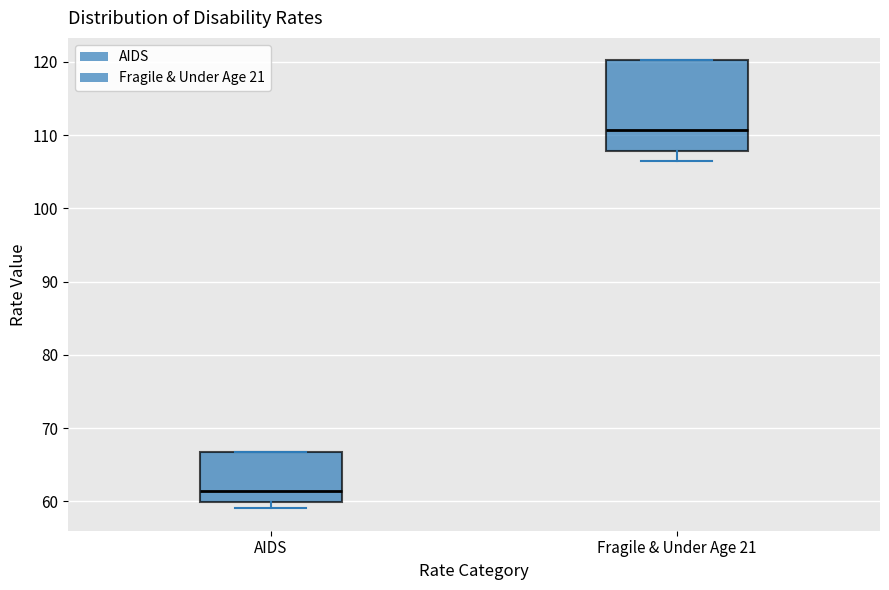

Reading left to right, transcribe this box plot: for each box, give where its median line is, the range the box spans, and where its two whiskers end, as read against the y-axis. The values are not printed on the chart, so give them approximately, as read against the axis.

AIDS: median 61, box 60 to 67, whiskers 59 to 67
Fragile & Under Age 21: median 111, box 108 to 120, whiskers 106 to 120